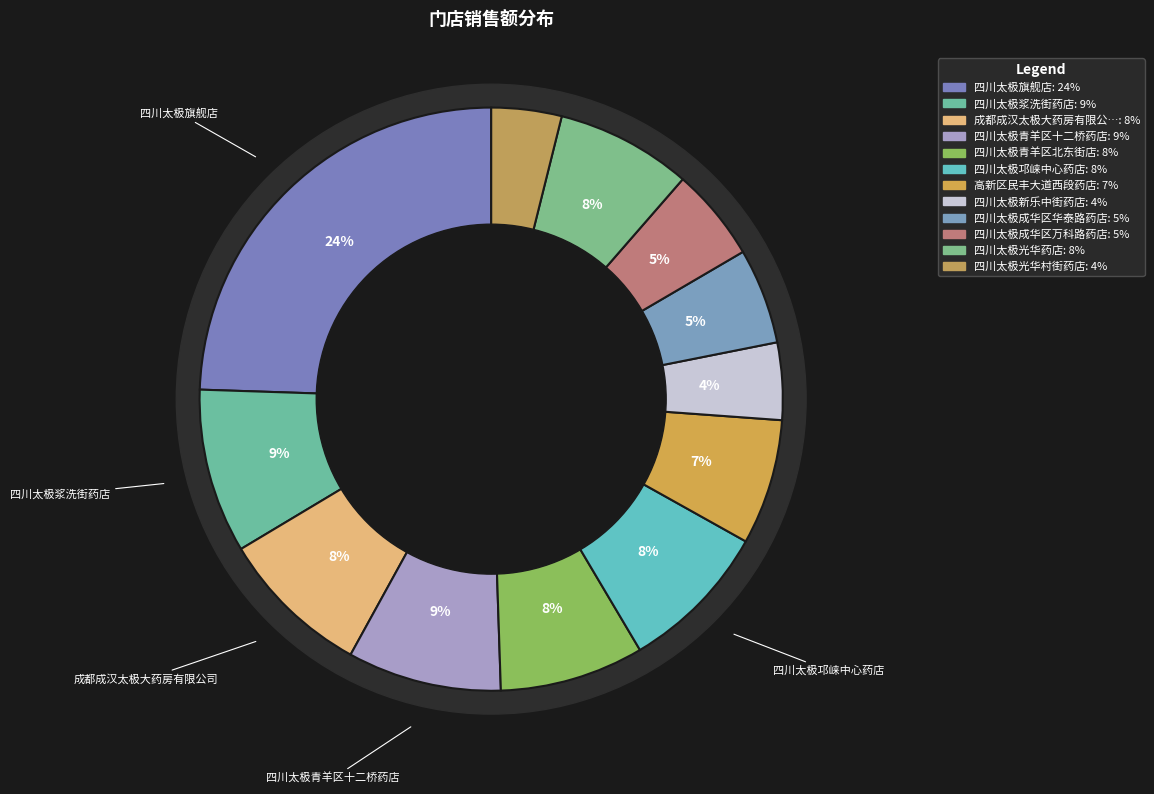

To the nearest percent, what portion does 成都成汉太极大药房有限公司 represent?

8%